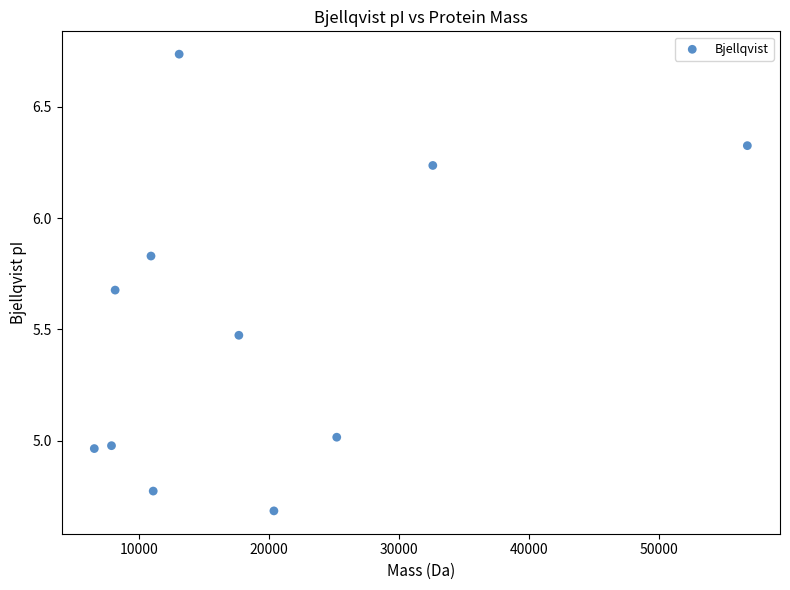

What is the range of X values (max minus min)?

50321.4